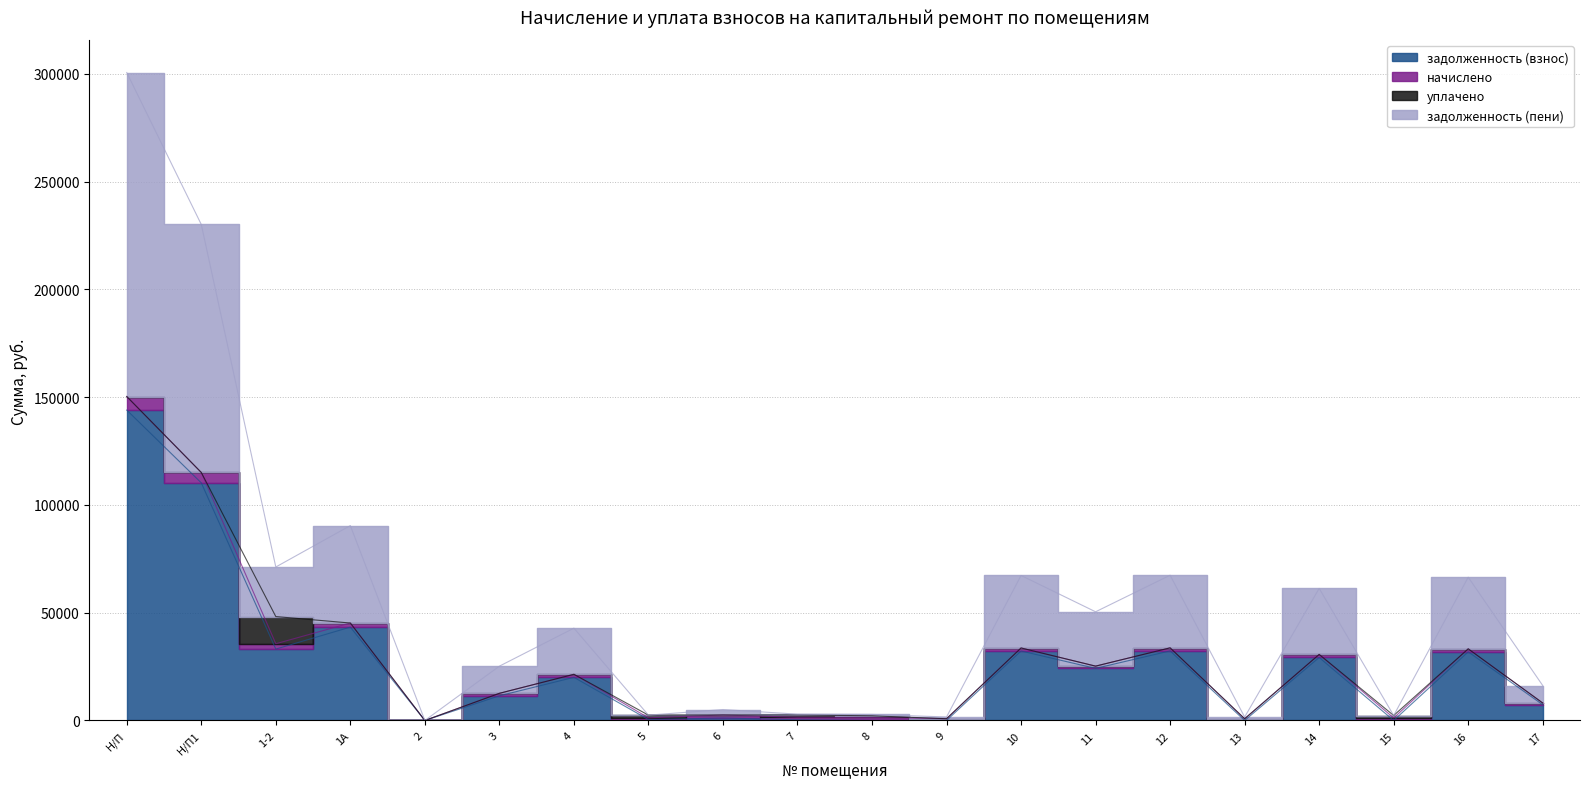

What is the total value across all series at 8?

1404.0